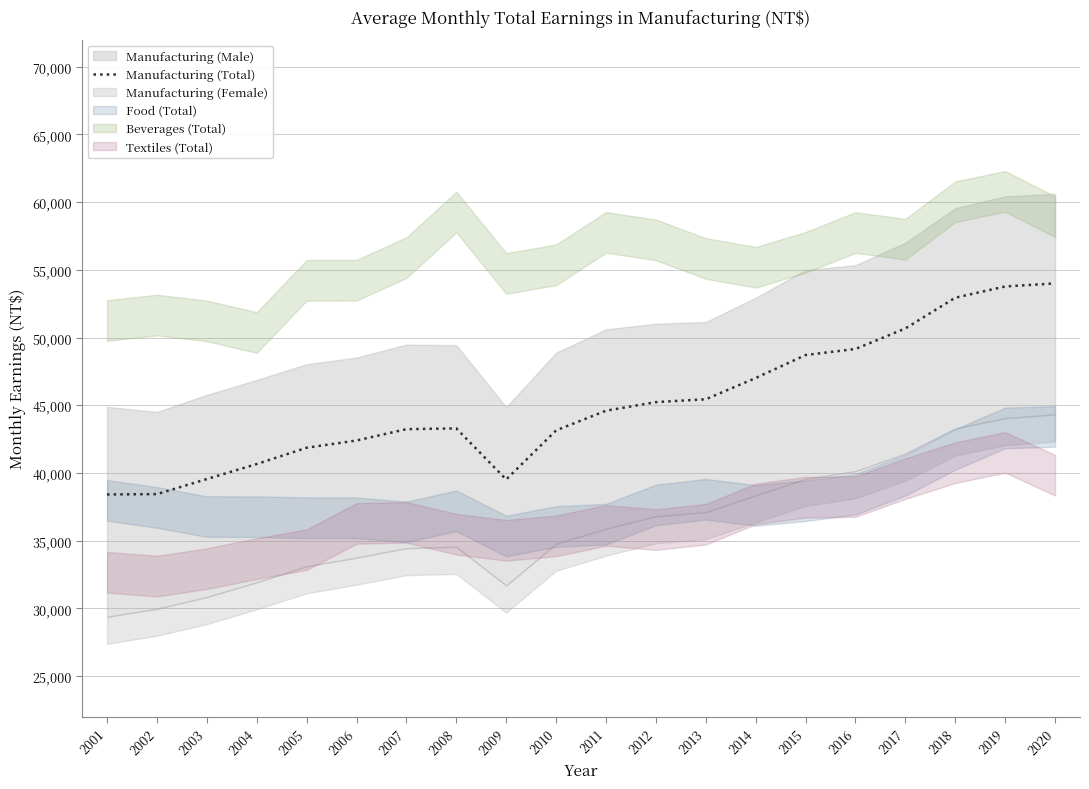

List the labels in order of value, largest first.

2020, 2019, 2018, 2017, 2016, 2015, 2014, 2013, 2012, 2011, 2008, 2007, 2010, 2006, 2005, 2004, 2003, 2009, 2002, 2001